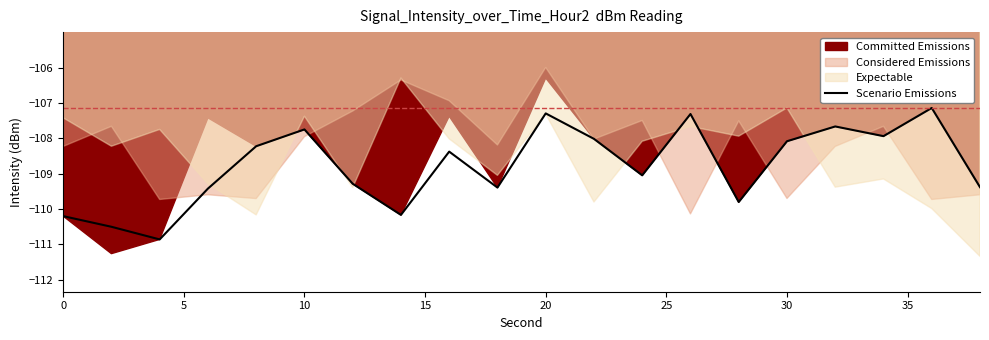

What is the difference between the second highest and minimum values?

3.6